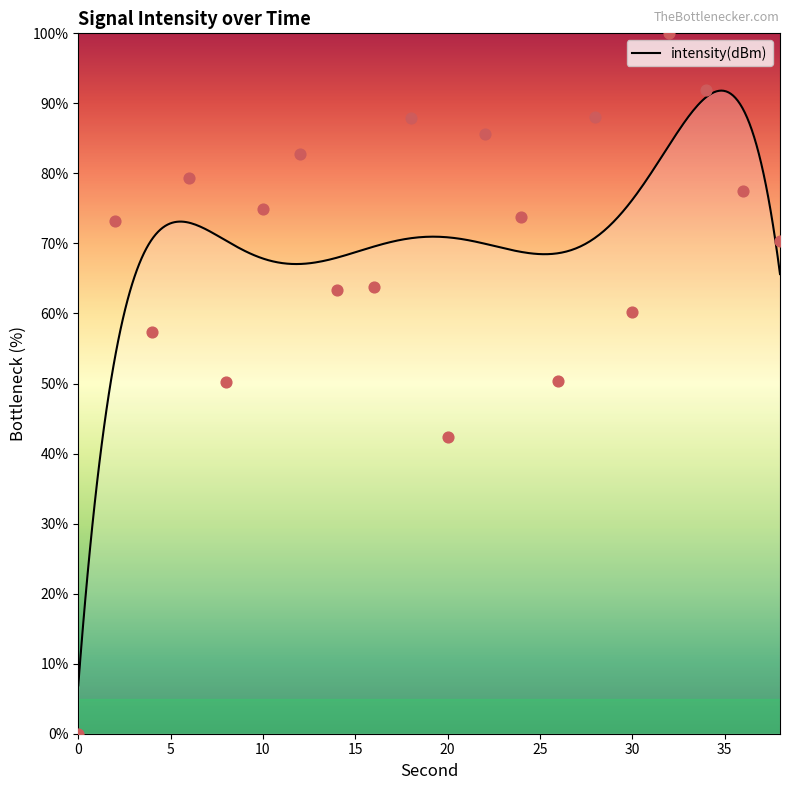

Approximately how many times larger is the value at 22 compared to 16?

1.3